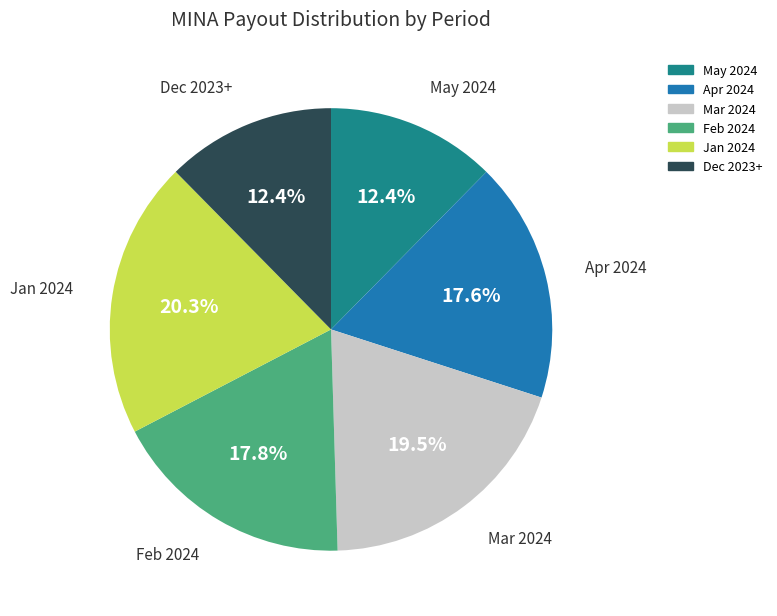

Is there a majority slice in this chart?

No